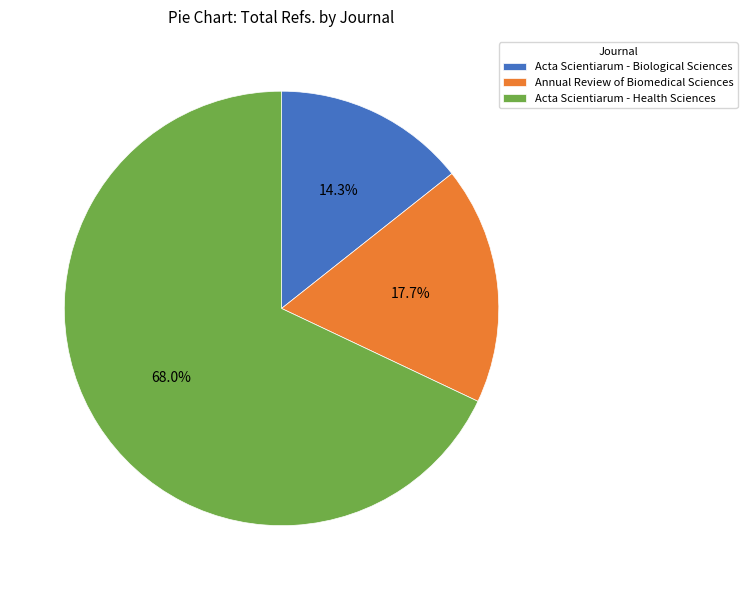

What is the largest slice in the pie chart?

Acta Scientiarum - Health Sciences